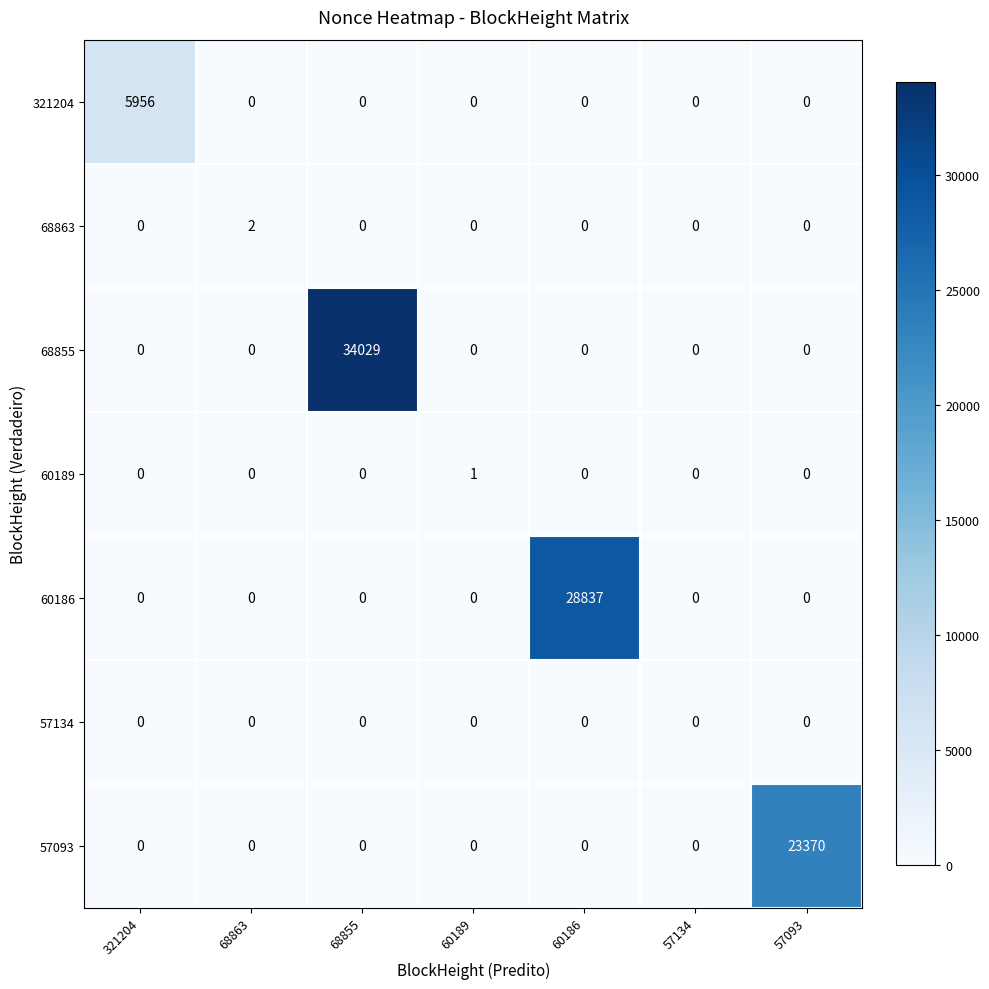

What is the total value across all series at 68855?

34029